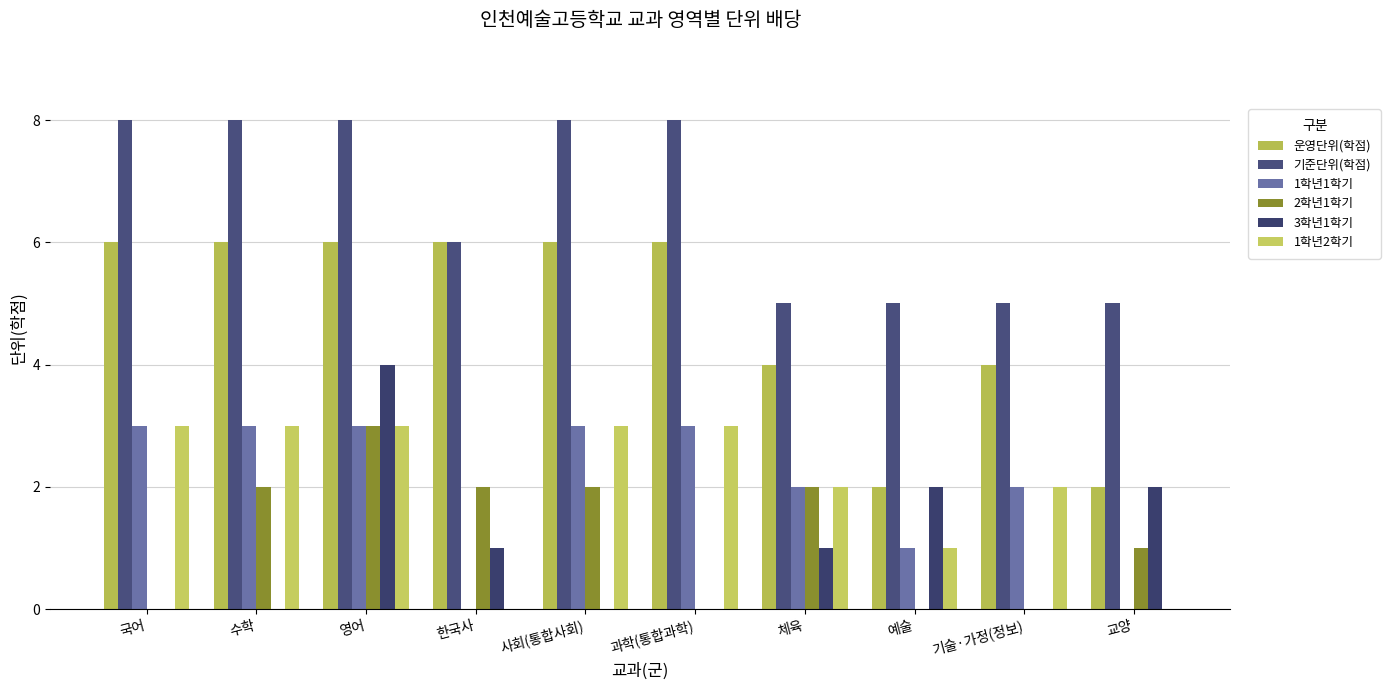

What is the difference between the maximum and second lowest values in the 1학년1학기 series?

3